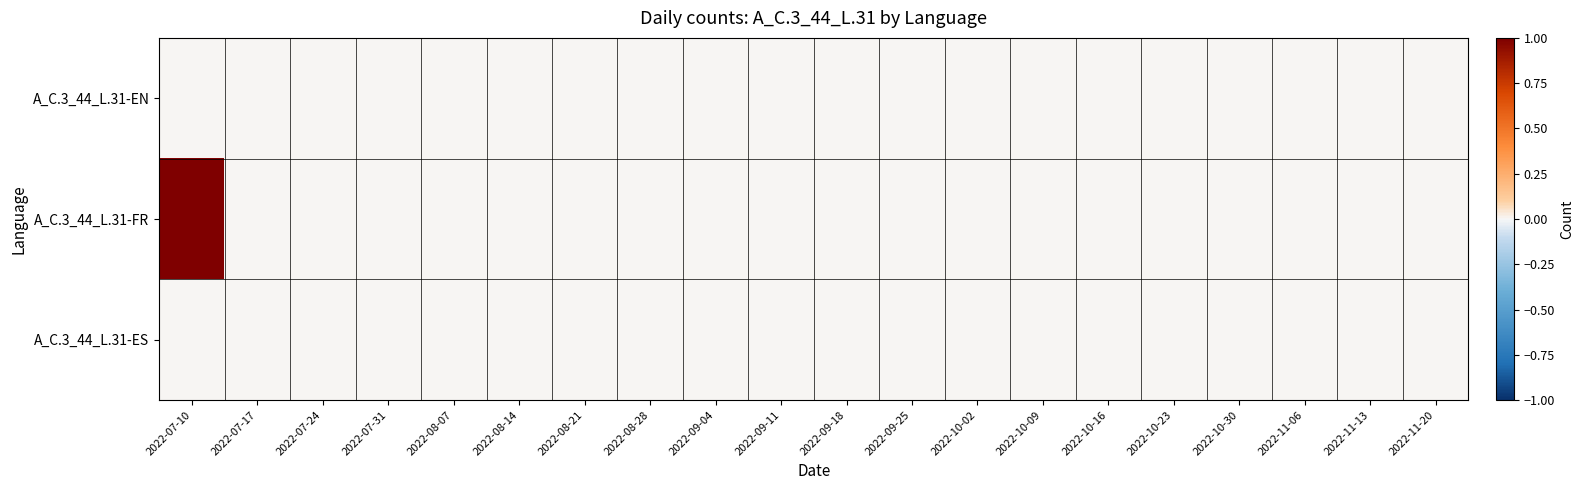

Which series has the widest spread of values?

A_C.3_44_L.31-FR